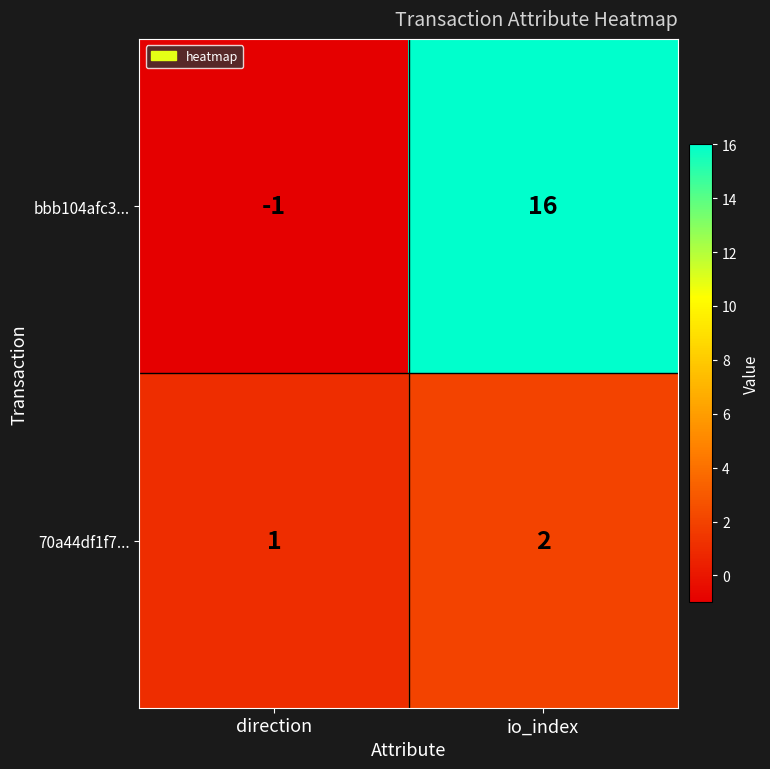

Which series has the widest spread of values?

bbb104afc3...